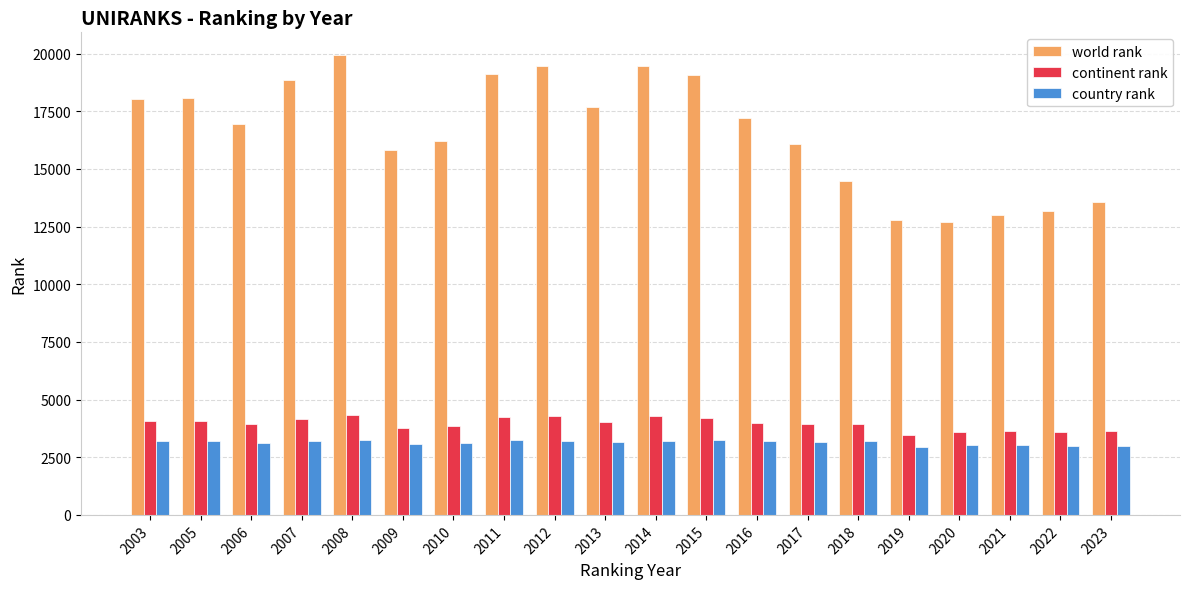

Rank the series by their maximum value, from lowest to highest.

country rank, continent rank, world rank